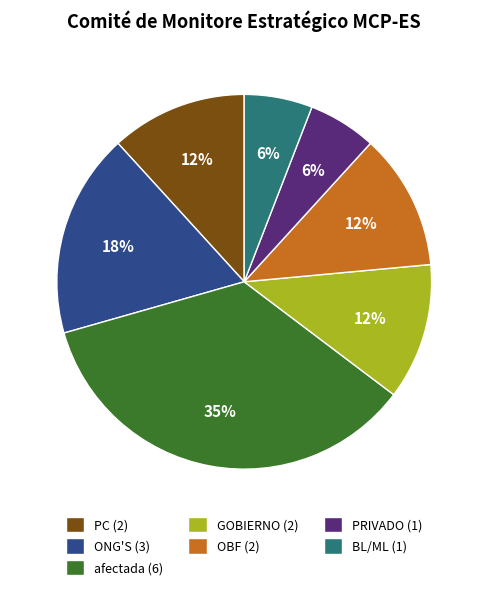

To the nearest percent, what portion does PRIVADO (1) represent?

6%